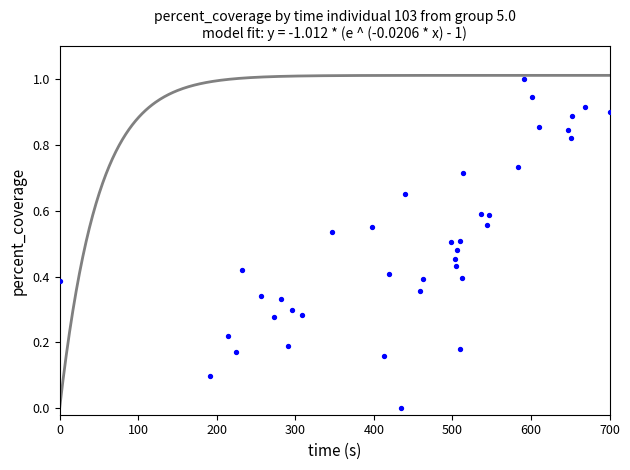

What is the range of X values (max minus min)?

700.0